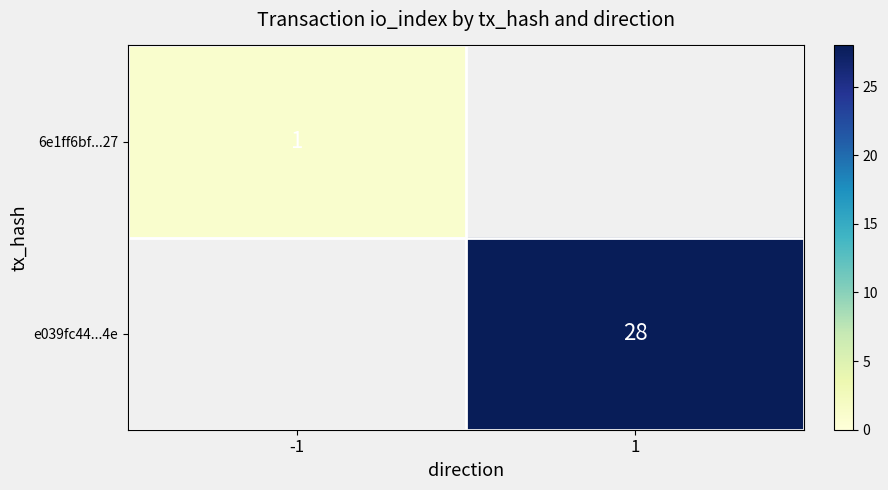

True or false: e039fc44...4e has a value of 15 at 1.

False